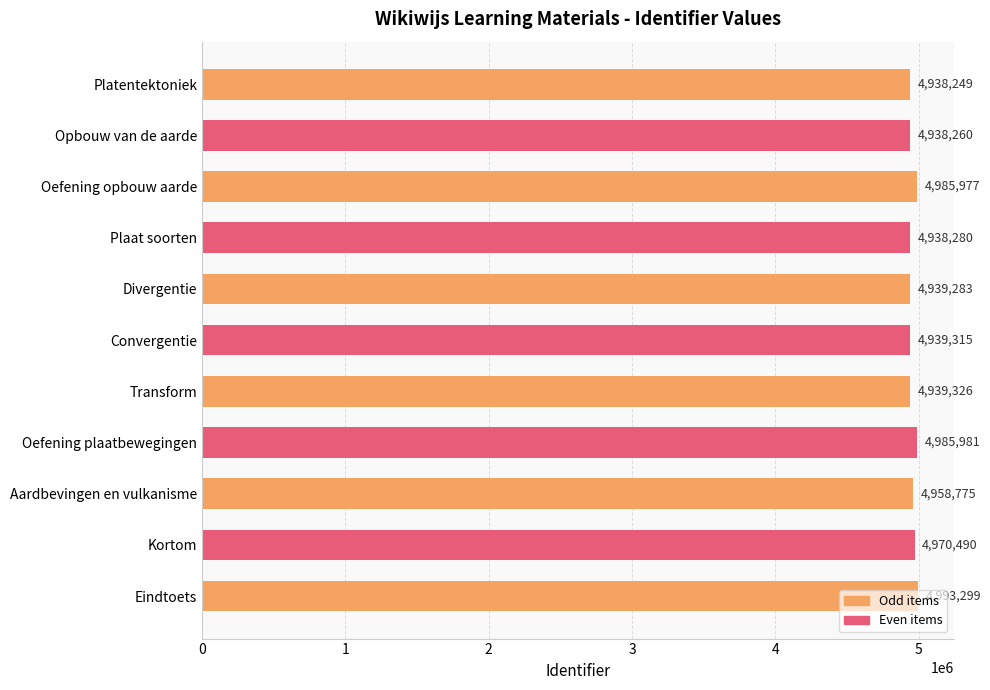

The chart shows a value of 1696672 at Divergentie. True or false?

False